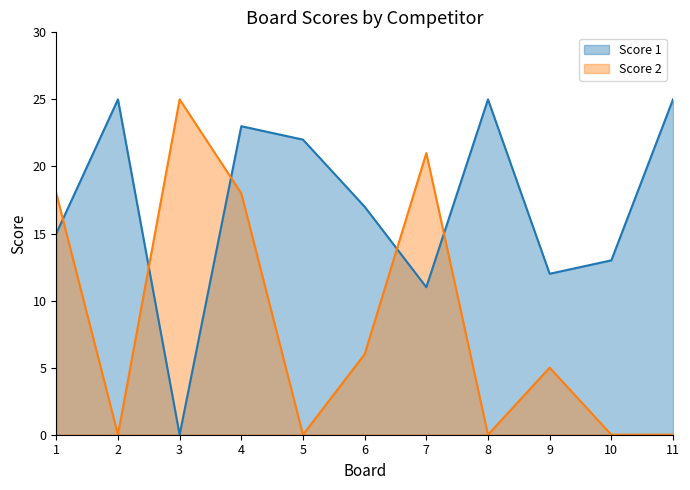

Which series ends up on top after the final intersection of Score 1 and Score 2?

Score 1